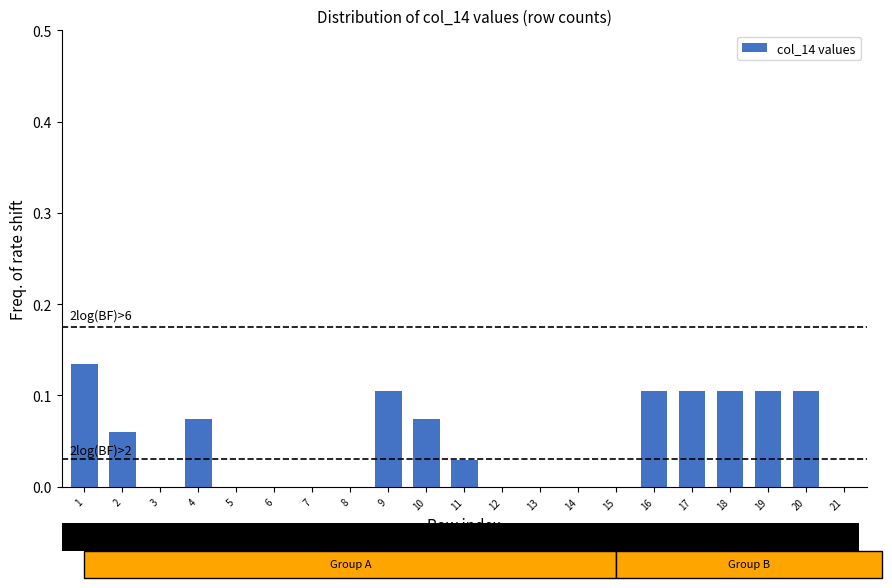

True or false: the data shows 0.0 at 21.

True